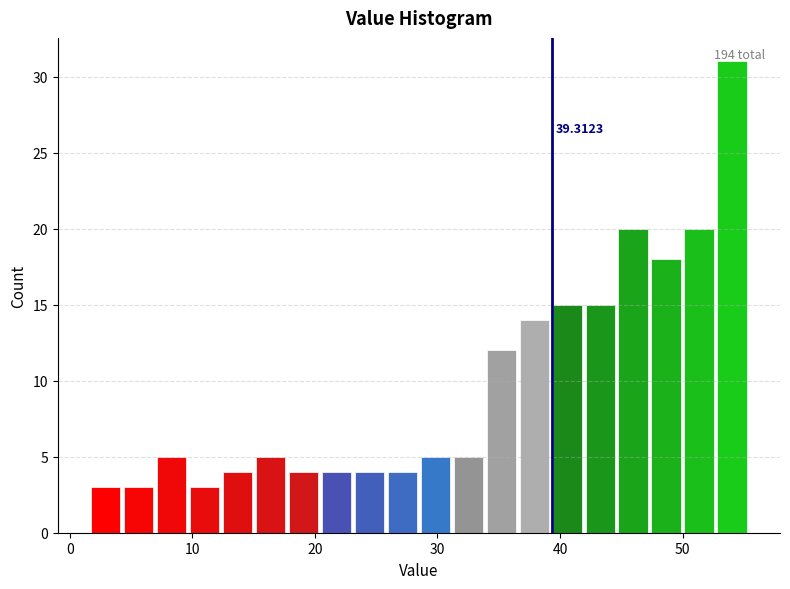

Read against the x-axis, roughly where is the centre of the tallest bar?

54